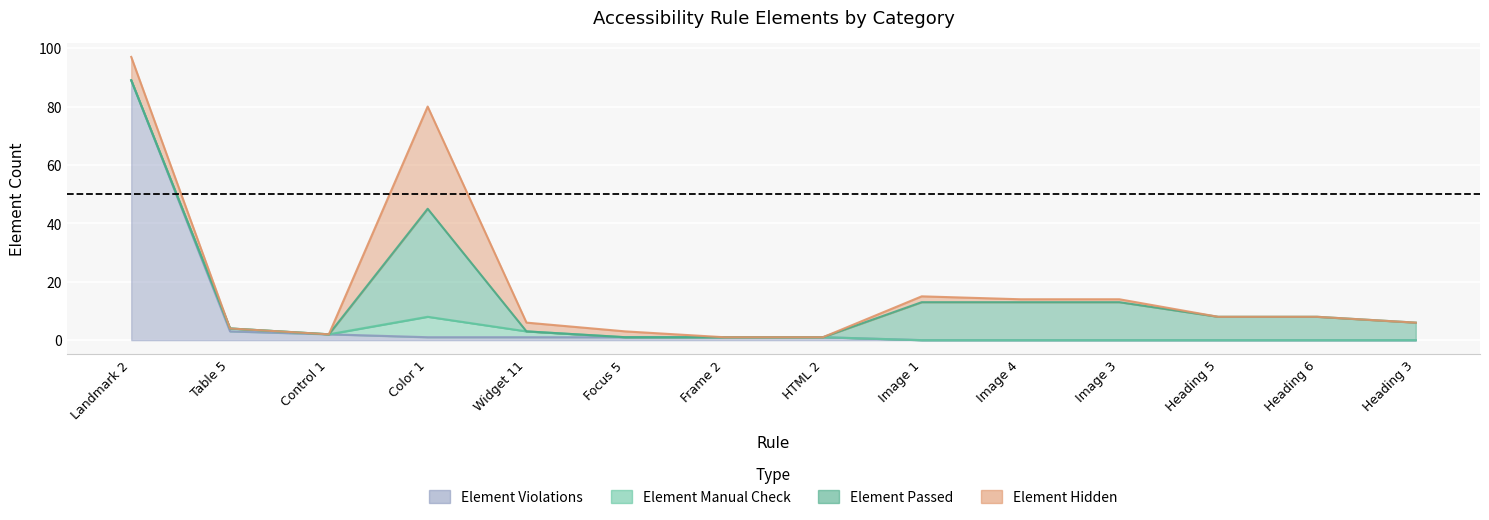

True or false: Element Manual Check has a value of 3 at HTML 2.

False